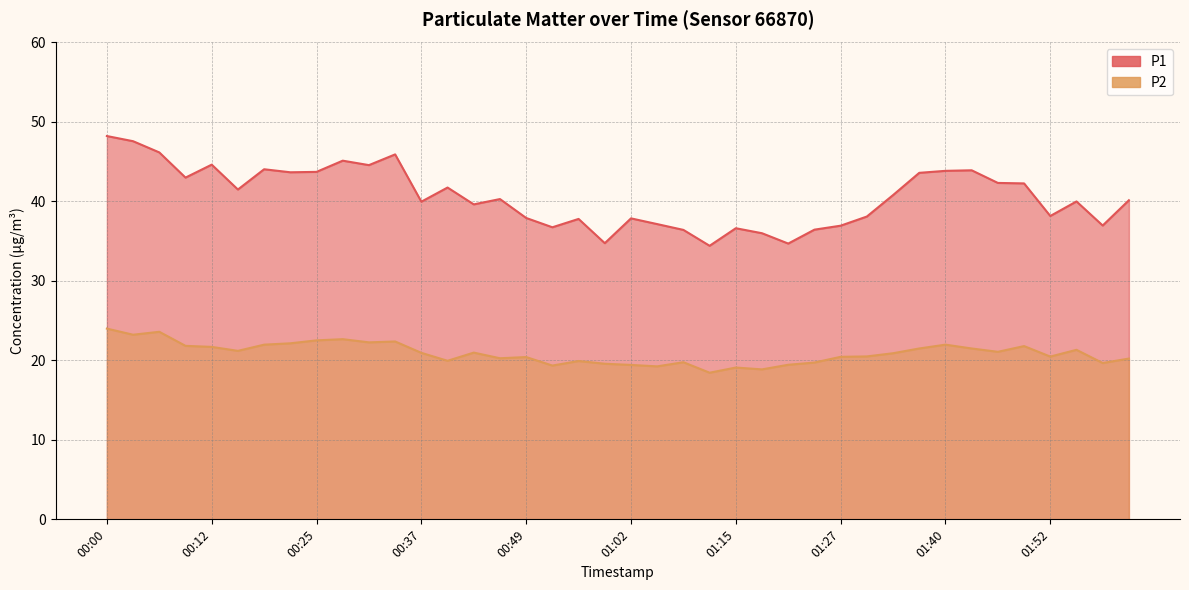

What is the spread (max minus min) of values at 01:34?

19.9